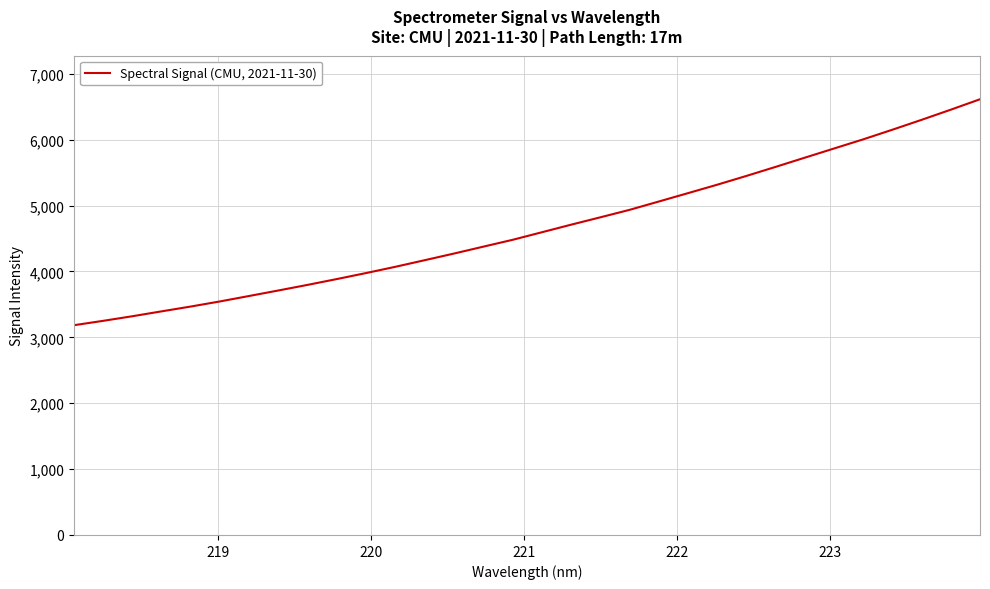

What is the smallest value displayed?

3184.0